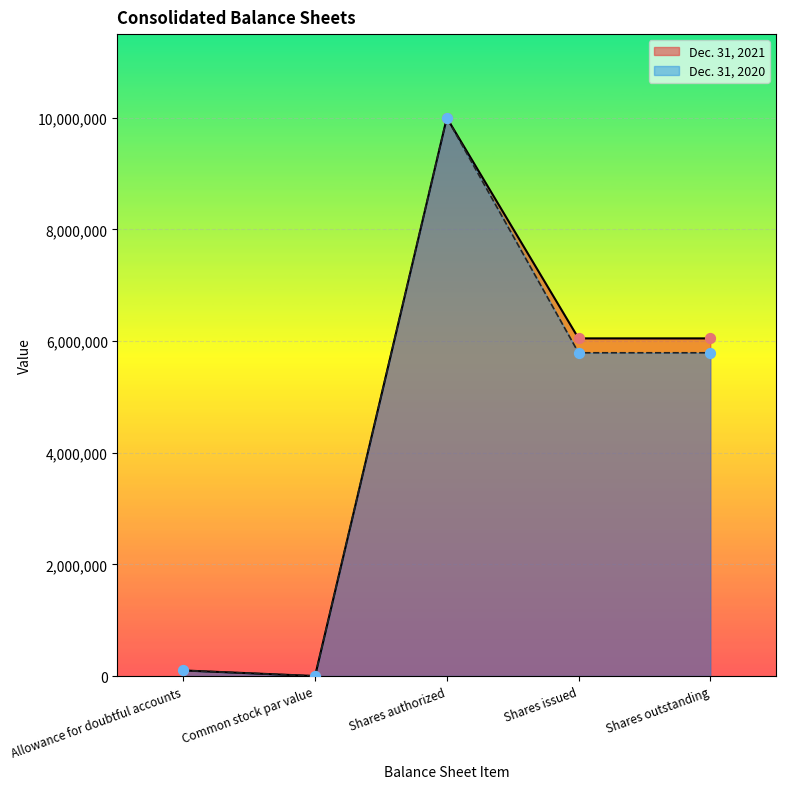

Which series has the widest spread of Y values?

Dec. 31, 2021